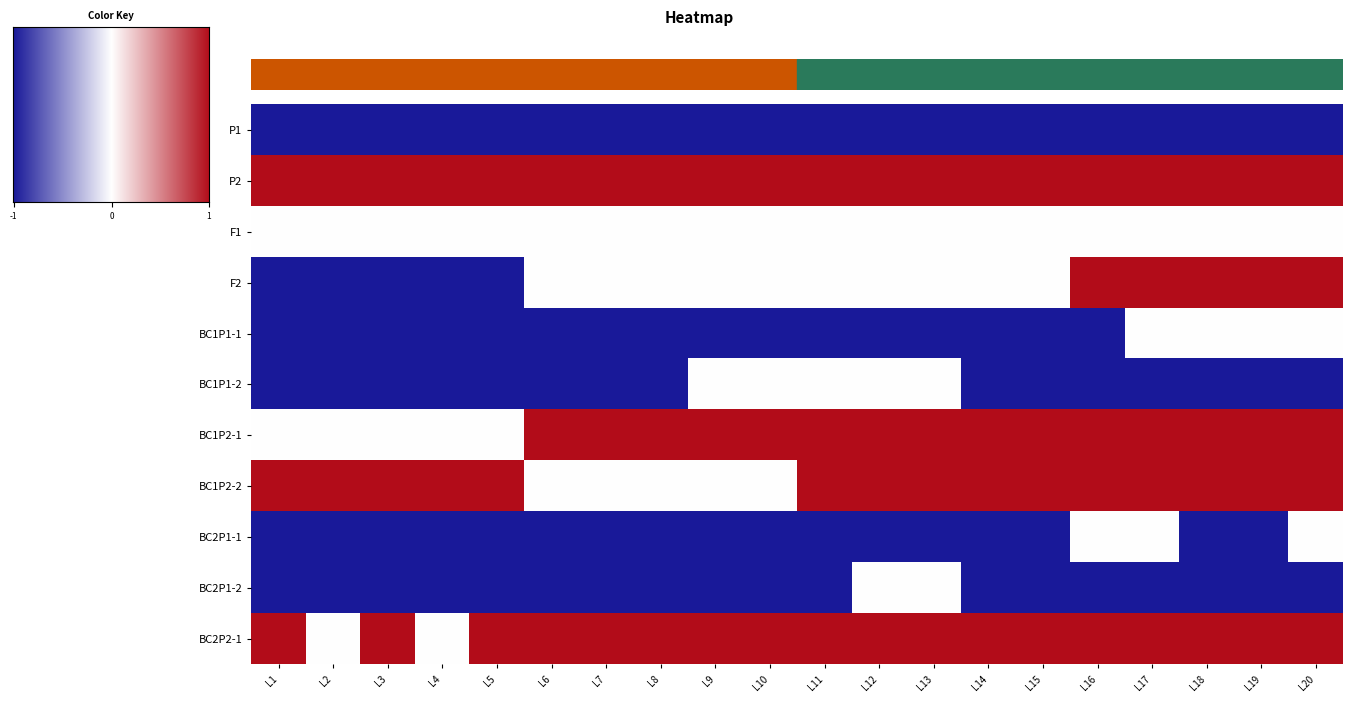

Where is BC1P1-1 nearest to the value 0?

L17